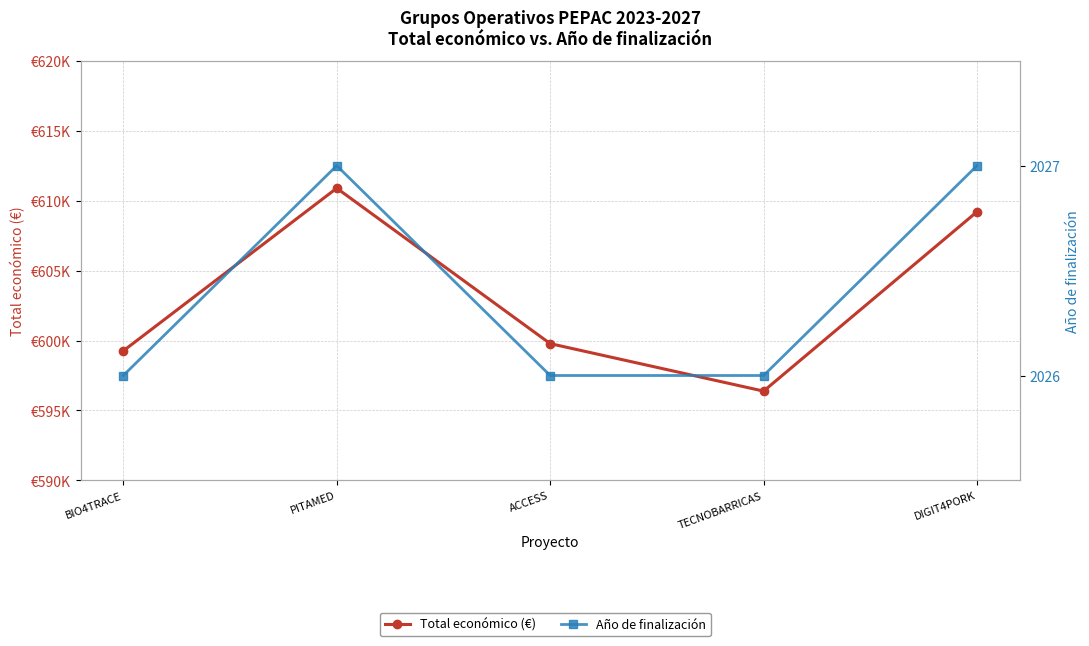

What is the difference between the maximum and minimum values in the Total económico (€) series?

14505